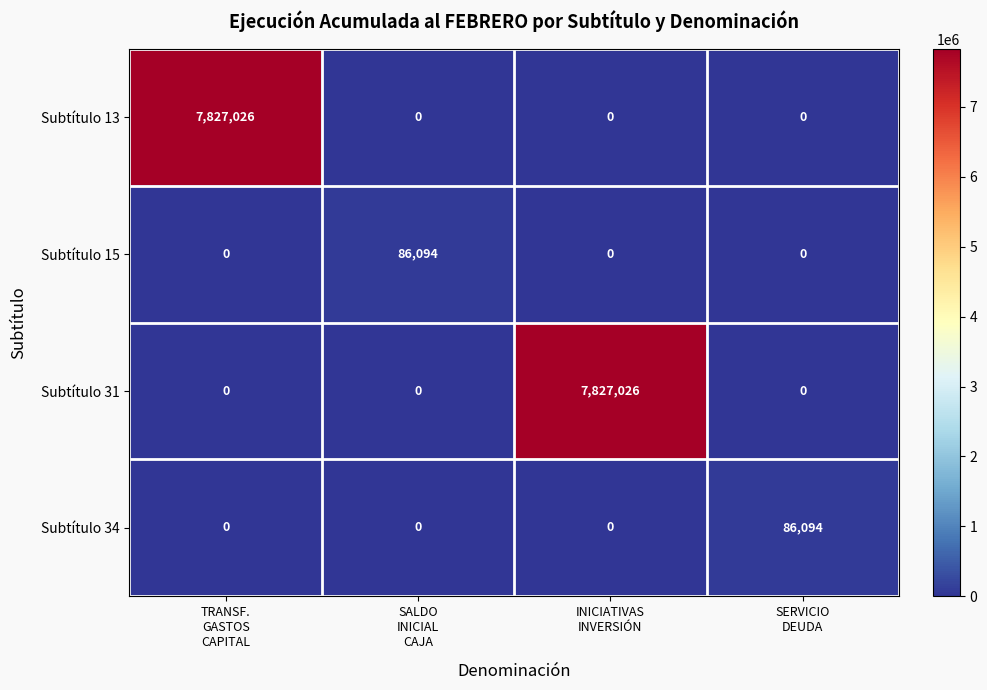

Count the Subtítulo 34 values in the range 0 to 86094.

4